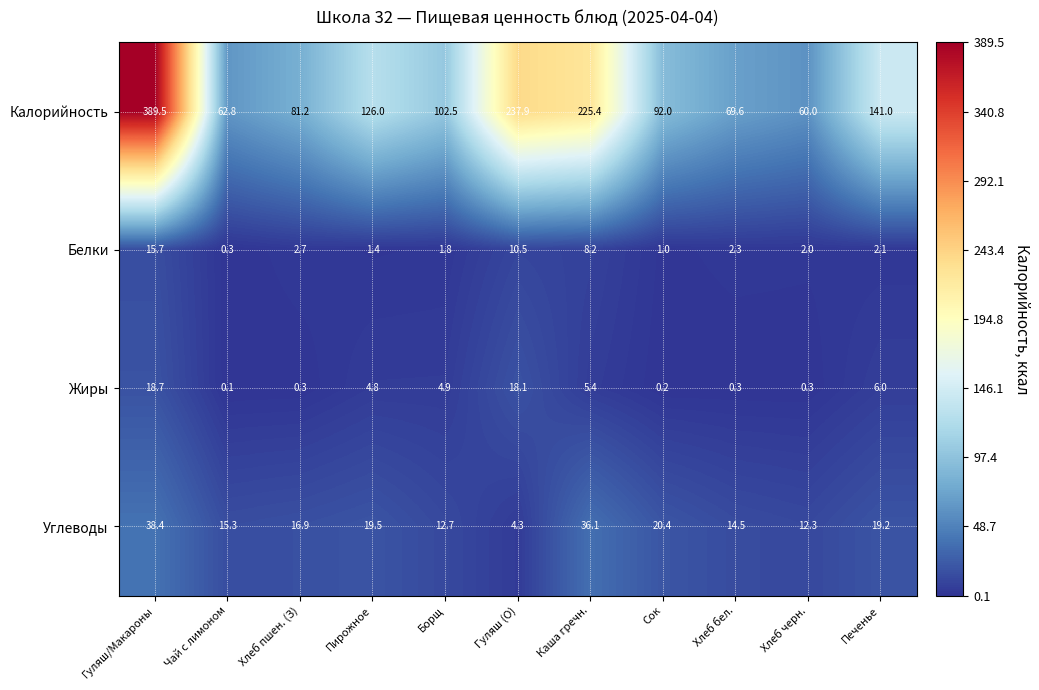

Which series has the largest total across all categories?

Калорийность